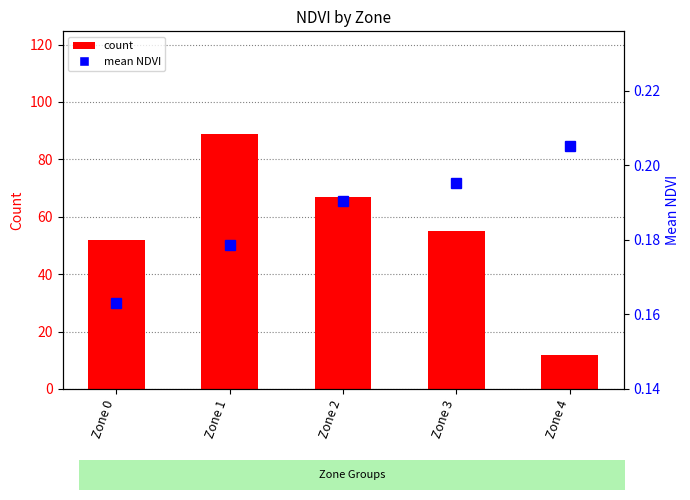

Reading right to left, extract all data points from this chart.

count: Zone 4=12.0	Zone 3=55.0	Zone 2=67.0	Zone 1=89.0	Zone 0=52.0
mean NDVI: Zone 4=0.2	Zone 3=0.2	Zone 2=0.2	Zone 1=0.2	Zone 0=0.2